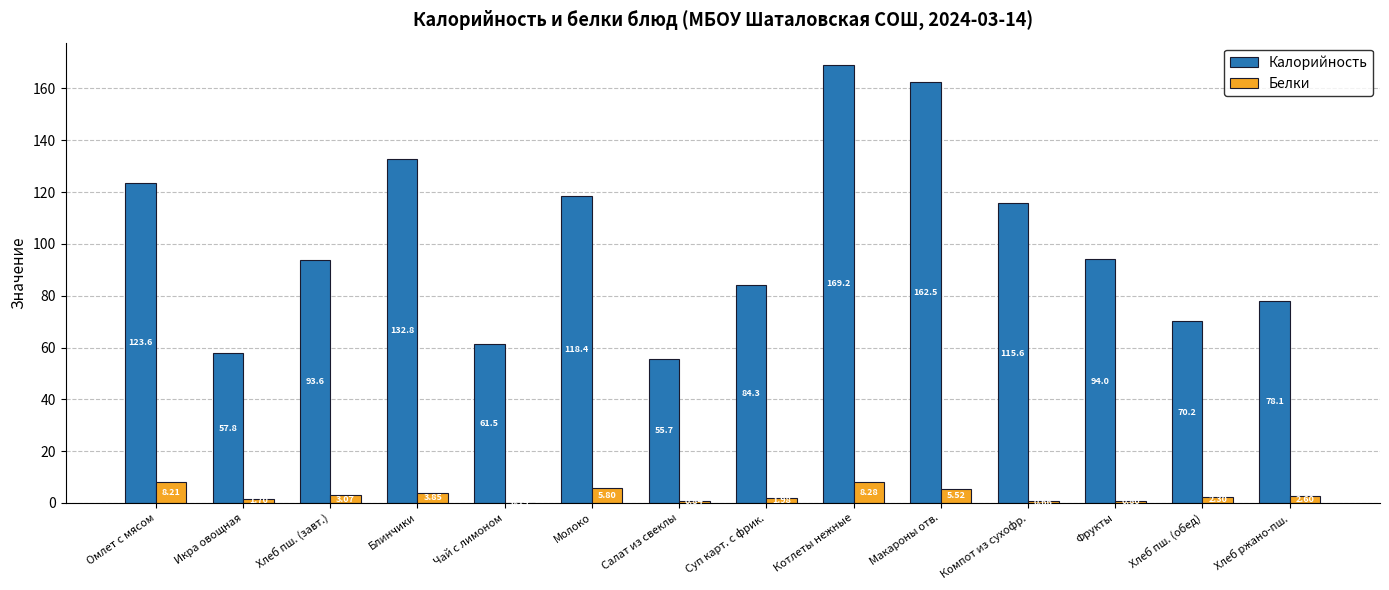

Which category has the highest value across all series?

Котлеты нежные